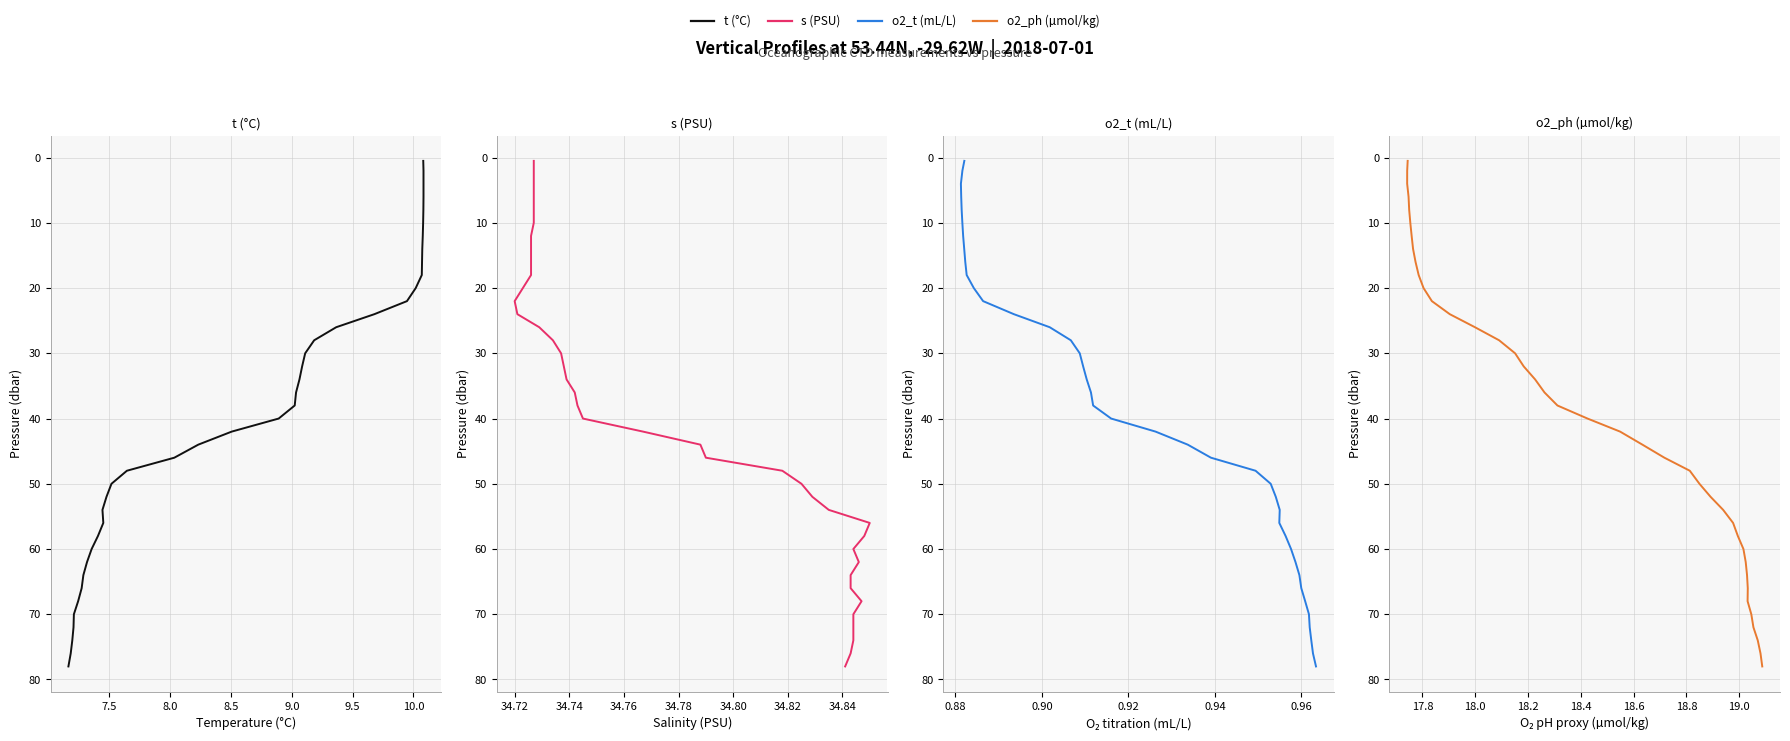

Which series has the widest spread of values?

t (°C)